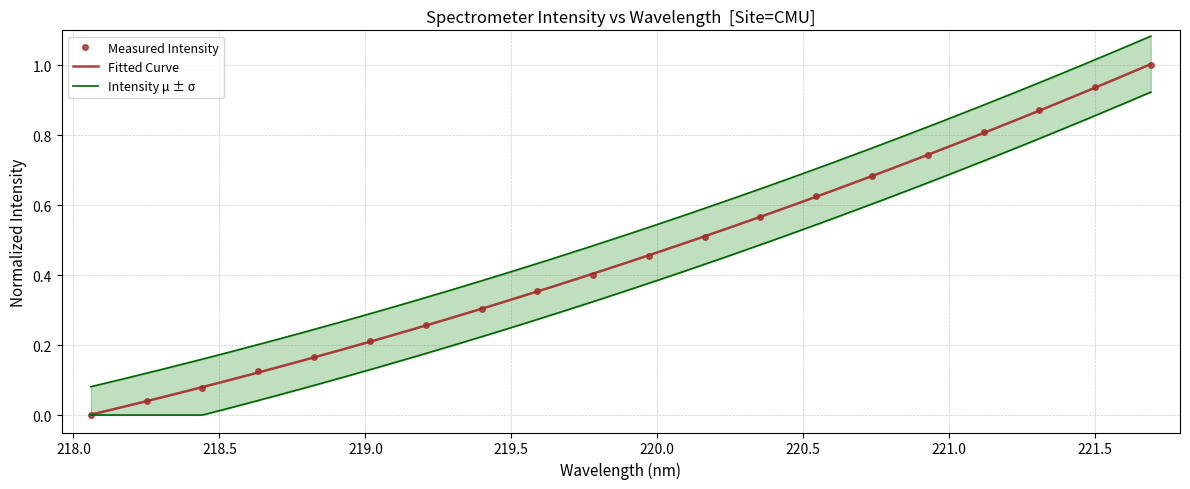

How many values are above zero?

19